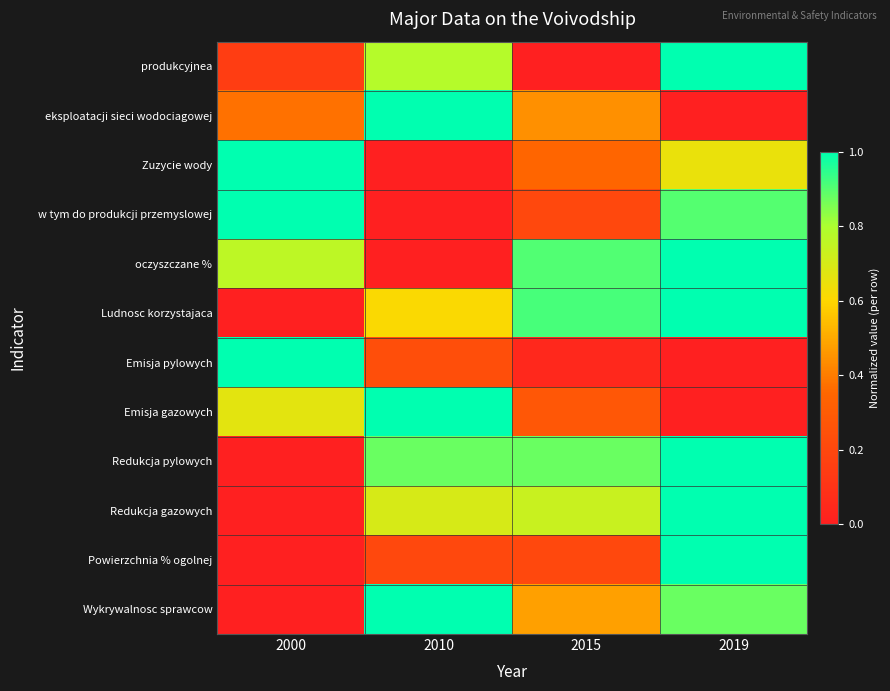

Which series changed the most between 2000 and 2015?

Emisja pylowych